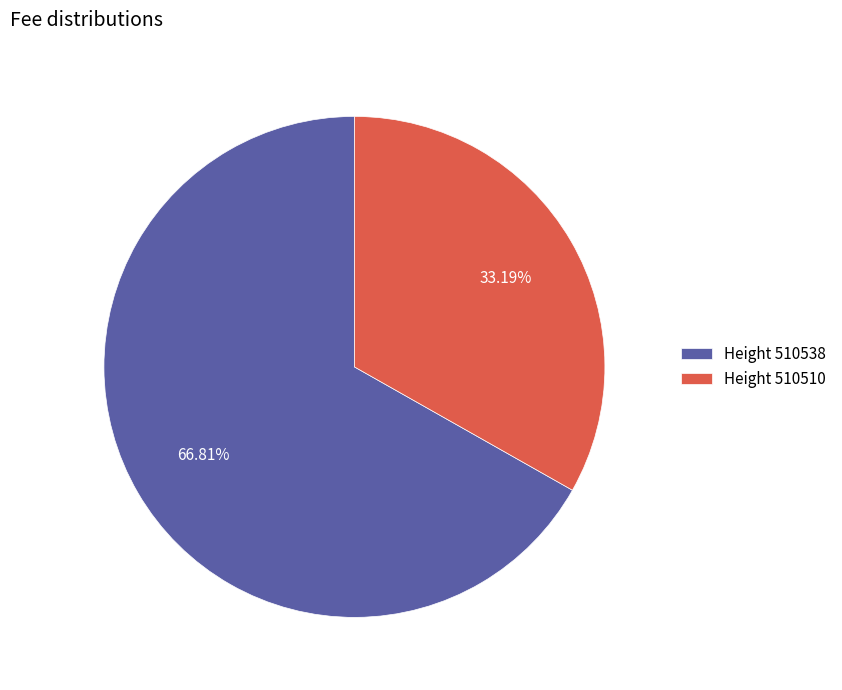

Is there any slice that represents more than half of the pie?

Yes